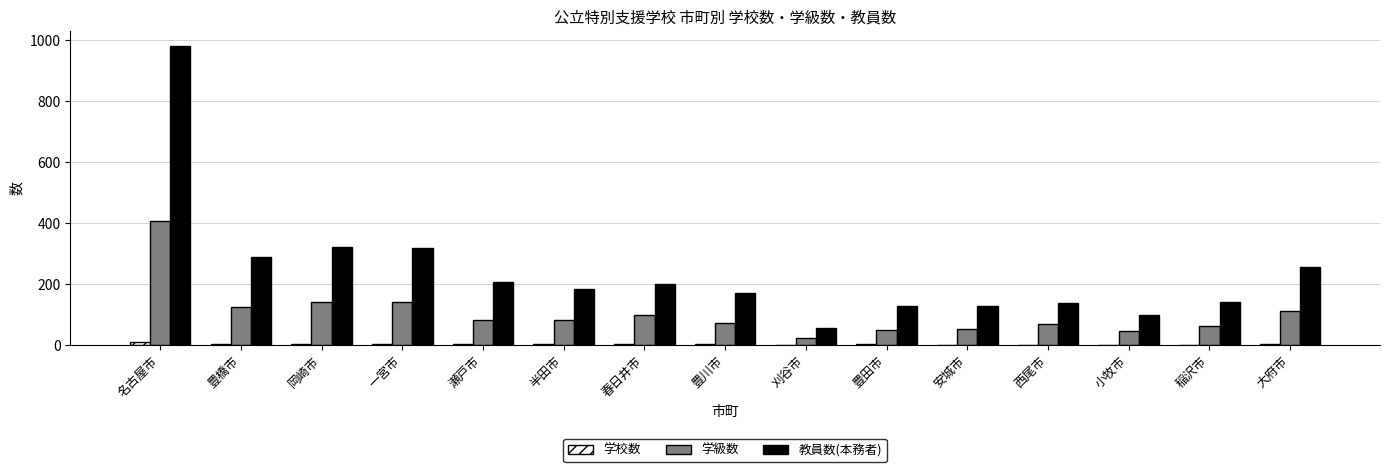

What is the highest value of the 教員数(本務者) series?

981